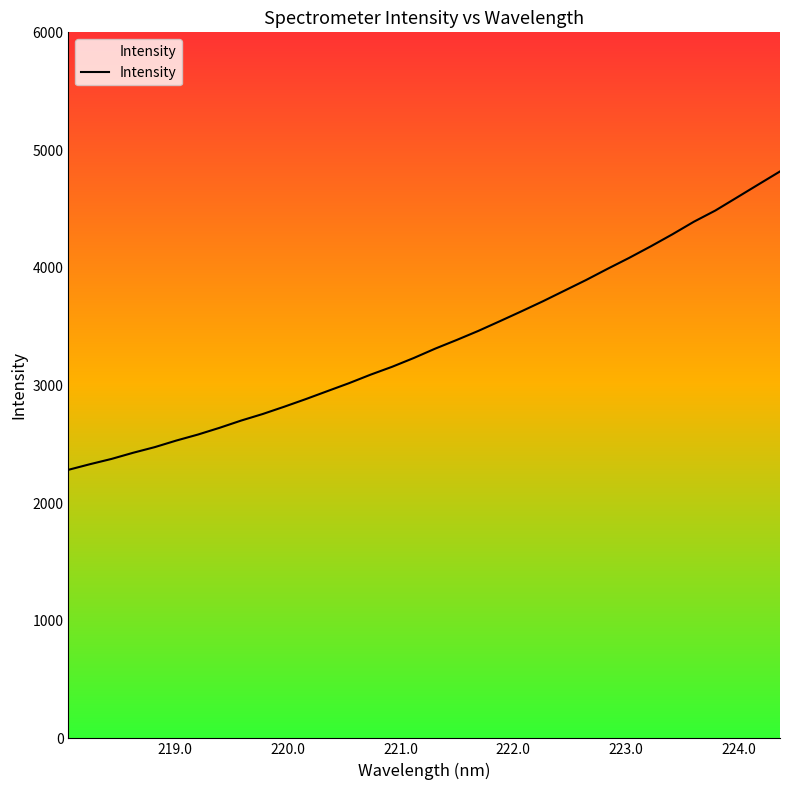

Reading left to right, what are all the values shown in this chart?

2282.2	2330.0	2374.9	2427.2	2475.0	2531.0	2581.8	2639.0	2700.6	2756.4	2818.5	2883.2	2950.9	3018.3	3090.7	3157.7	3232.1	3312.1	3386.0	3462.8	3545.4	3629.2	3715.0	3805.1	3895.4	3990.8	4083.6	4181.4	4283.2	4390.4	4485.8	4596.5	4707.5	4817.9